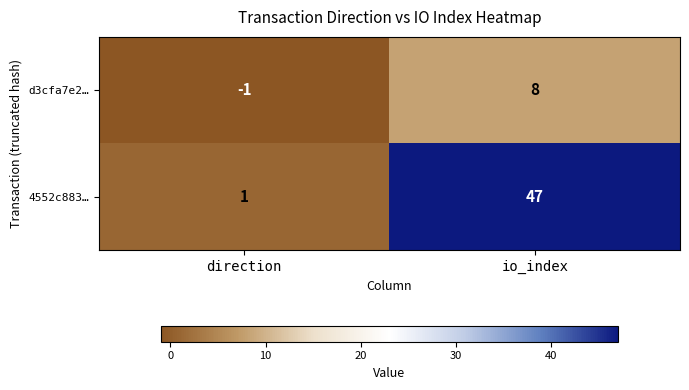

What is the difference between the maximum and minimum values in the 4552c883… series?

46